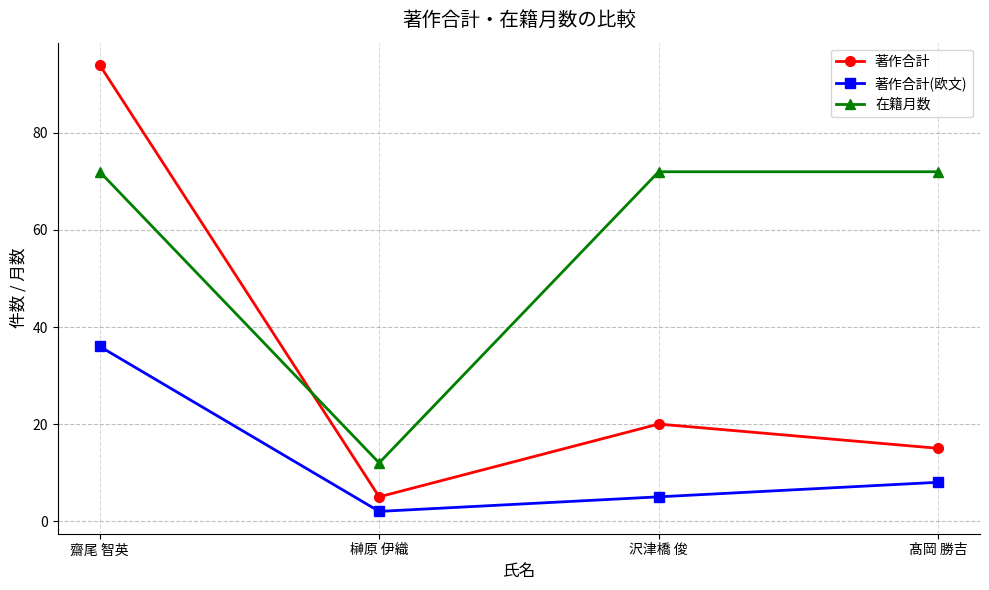

At how many categories does at least one series exceed 4?

4